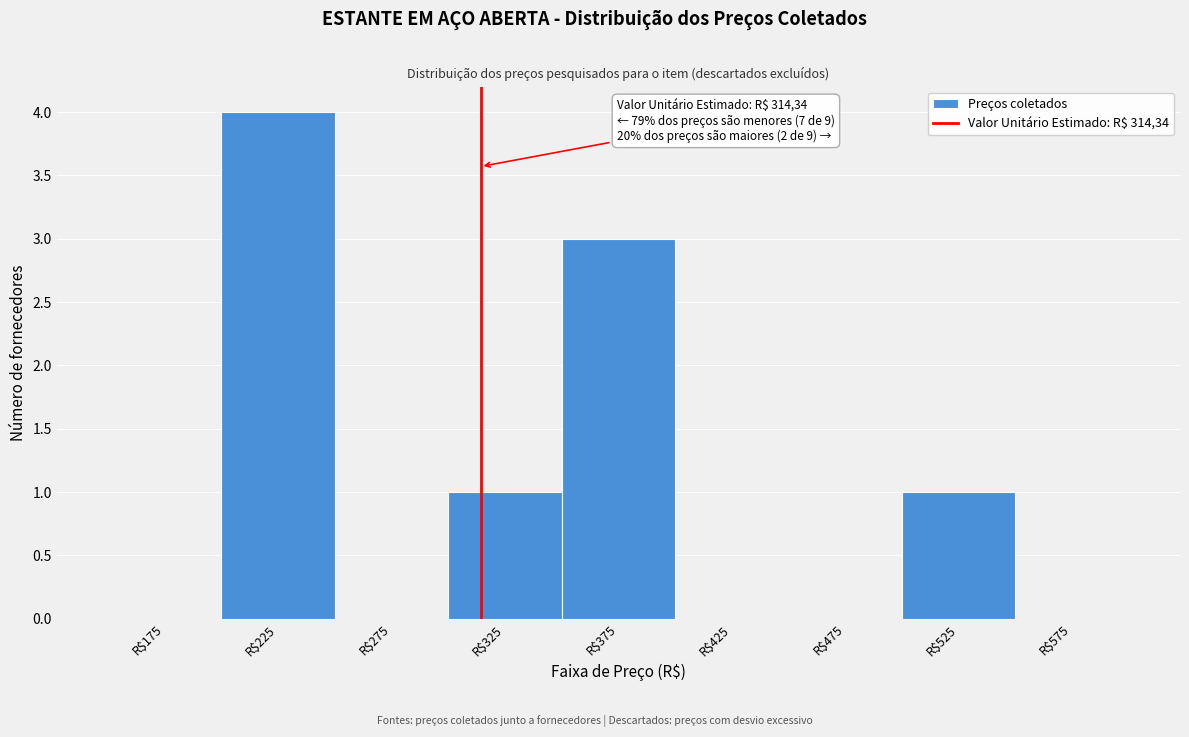

Over which range of the x-axis is the bar tallest?

200 to 250